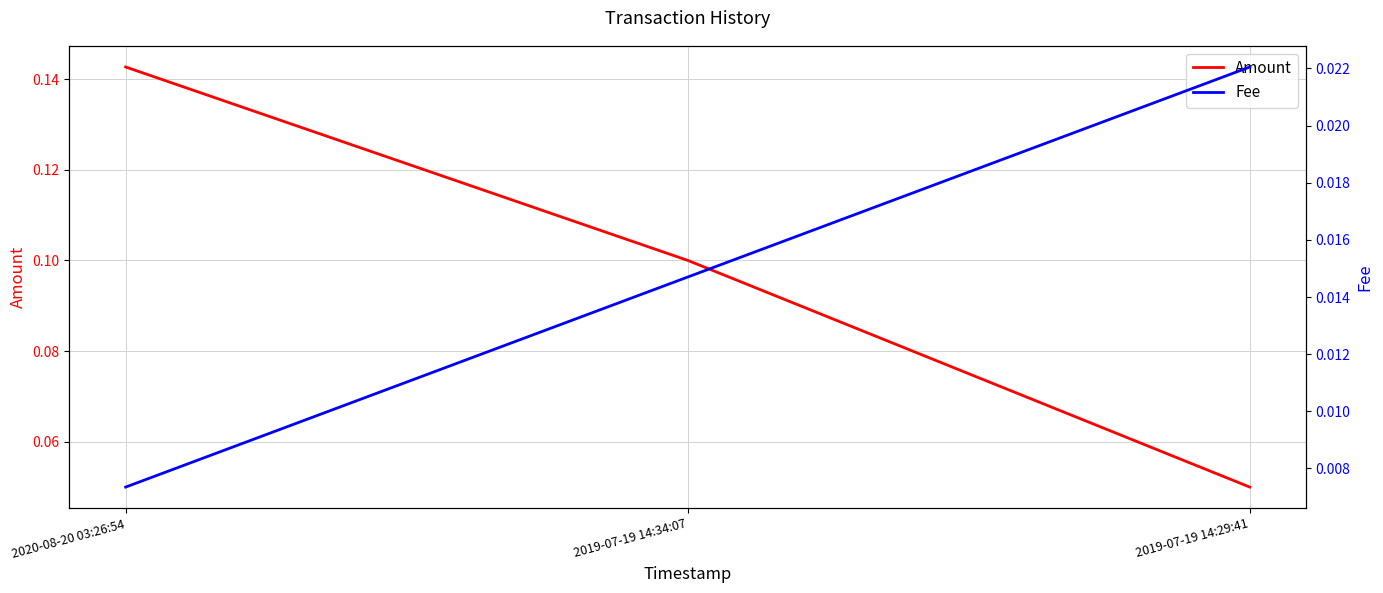

The value of Fee at 2019-07-19 14:29:41 is 0.0. True or false?

True